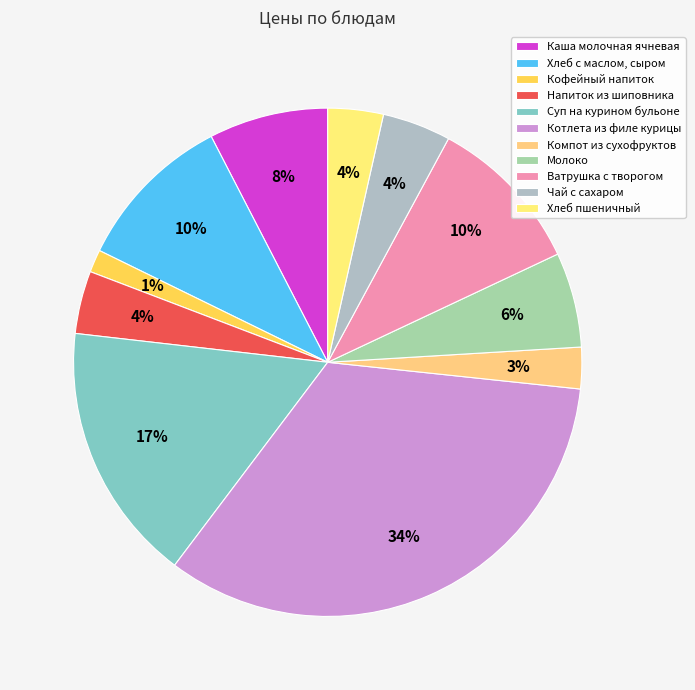

Is Каша молочная ячневая the majority of the pie?

No